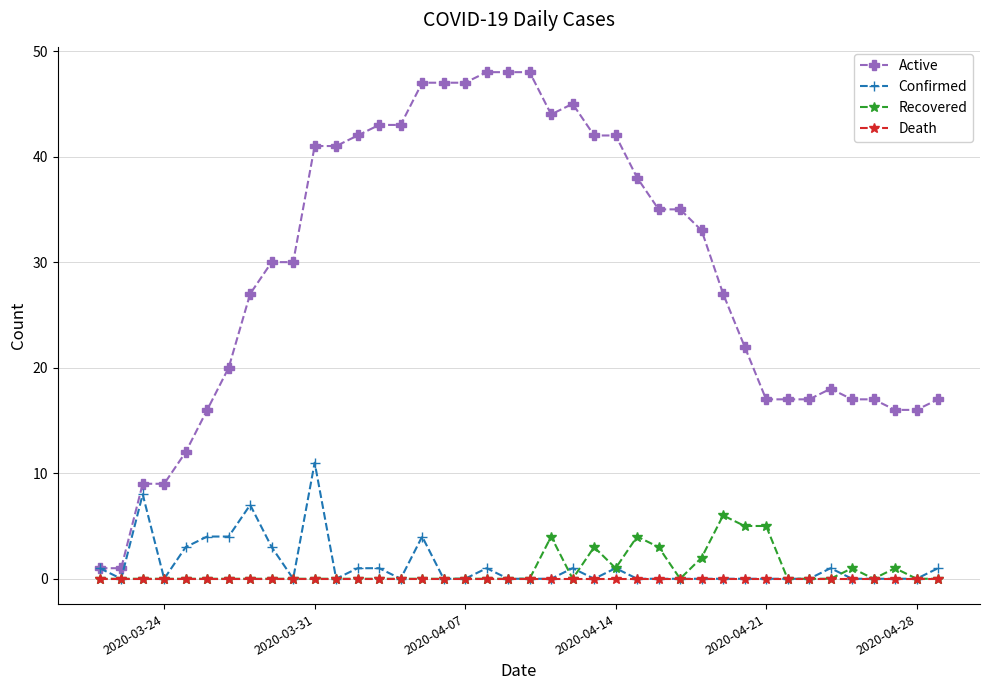

Which series has the largest total across all categories?

Active